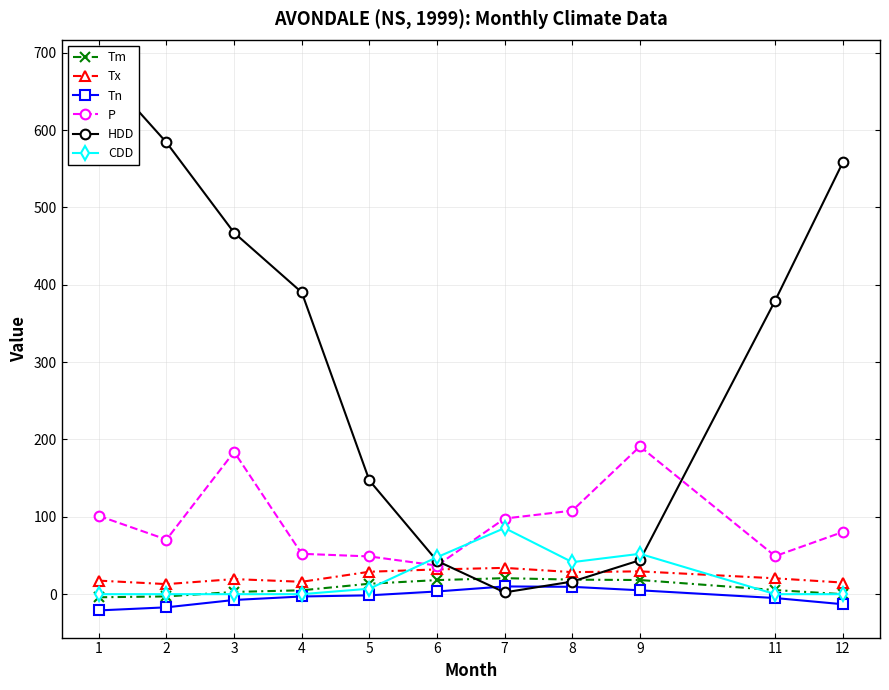

At which label is Tm closest to 8?

11